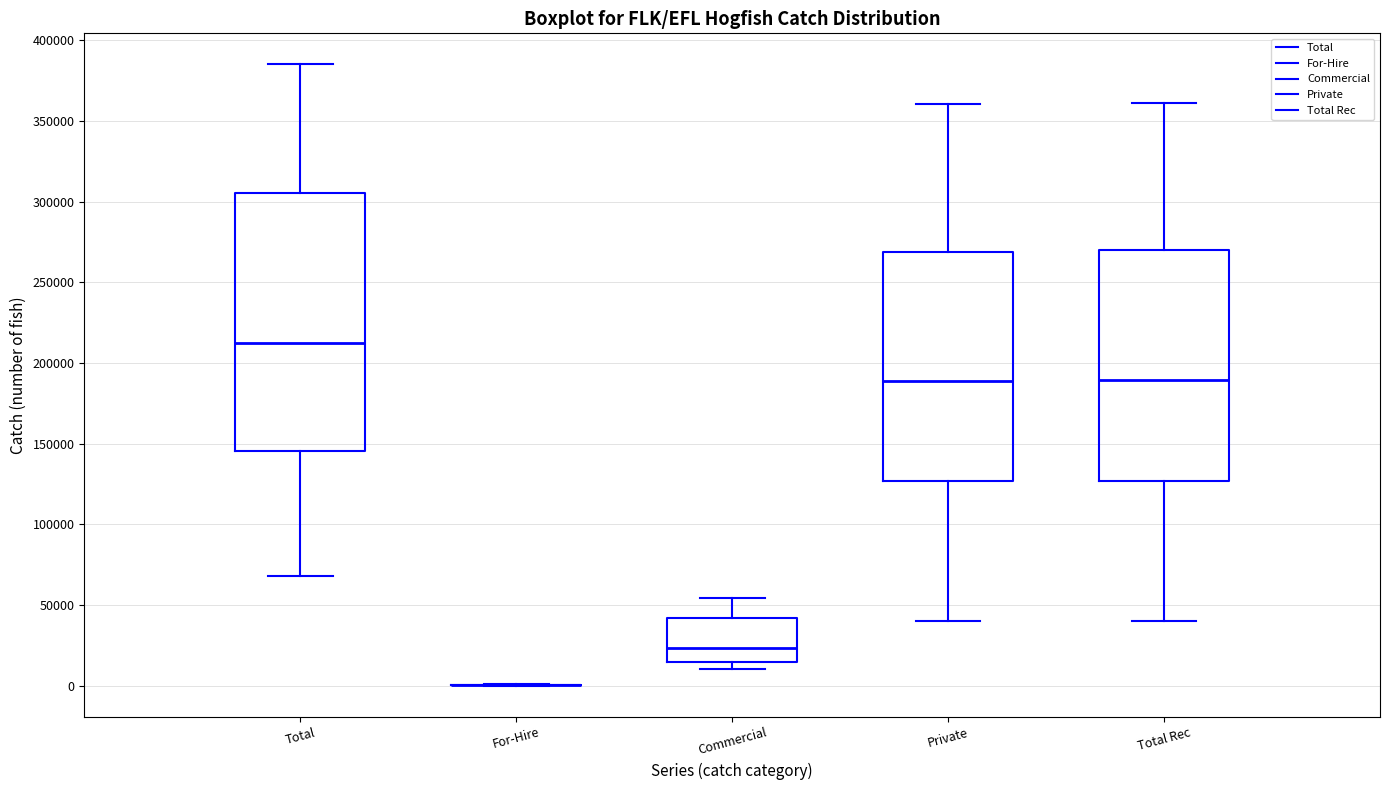

Reading left to right, transcribe this box plot: for each box, give where its median line is, the range the box spans, and where its two whiskers end, as read against the y-axis. The values are not printed on the chart, so give them approximately, as read against the axis.

Total: median 210000, box 145000 to 305000, whiskers 70000 to 385000
For-Hire: box collapsed to a line at 0, whiskers 0 to 0
Commercial: median 25000, box 15000 to 40000, whiskers 10000 to 55000
Private: median 190000, box 125000 to 270000, whiskers 40000 to 360000
Total Rec: median 190000, box 125000 to 270000, whiskers 40000 to 360000